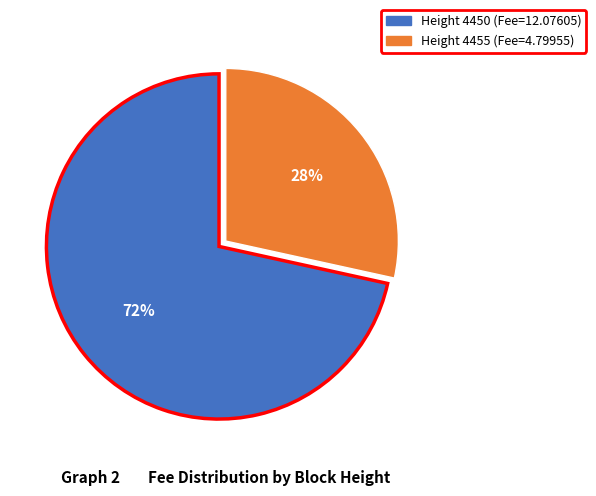

Is there any slice that represents more than half of the pie?

Yes